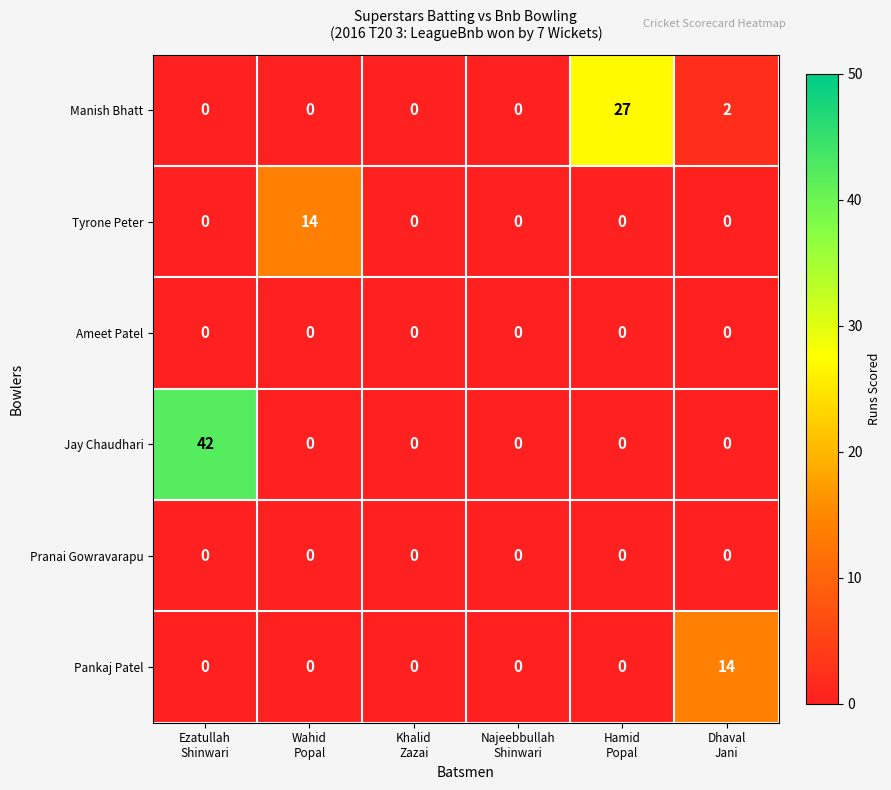

At how many categories does at least one series exceed 4?

4